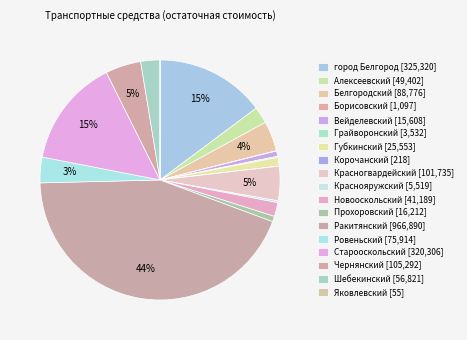

What is the ratio of the value at Краснояружский to the value at Вейделевский?

0.4